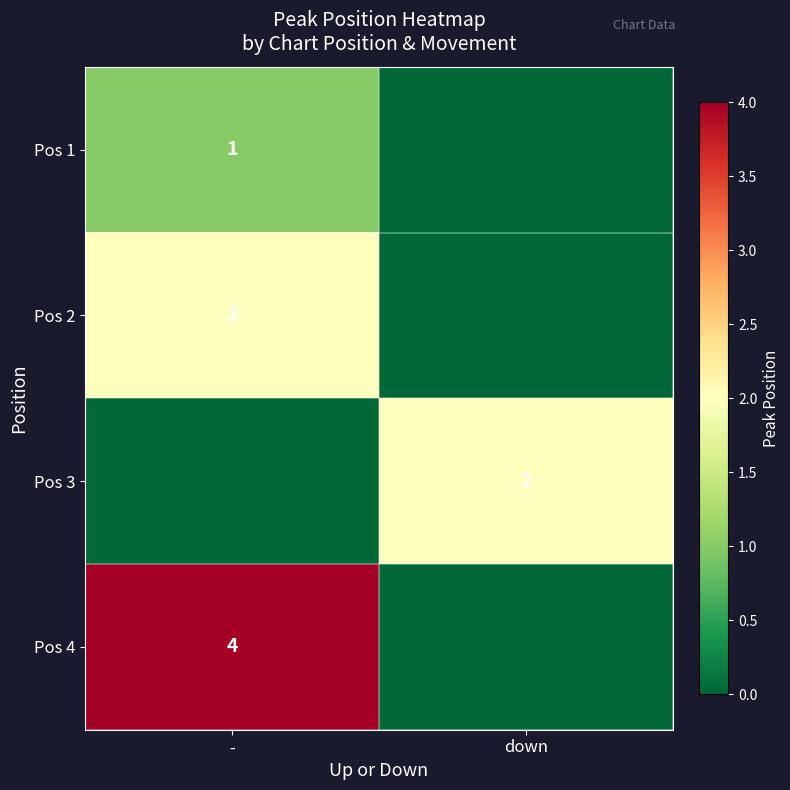

Is it true that Pos 3 equals 2 at down?

True